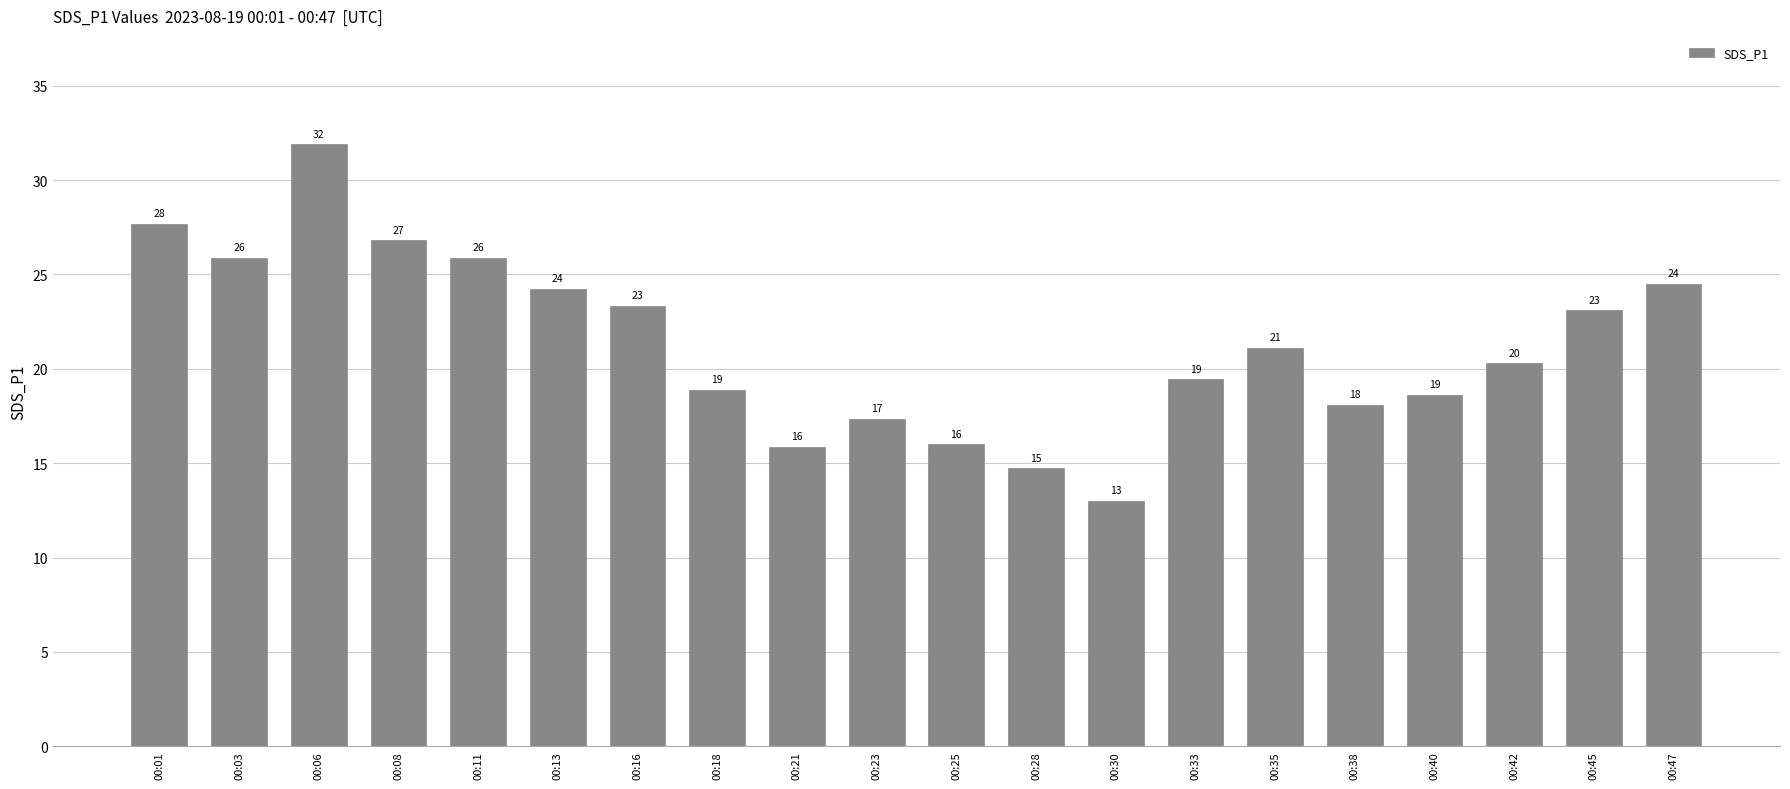

Which category has the highest value across all series?

00:06